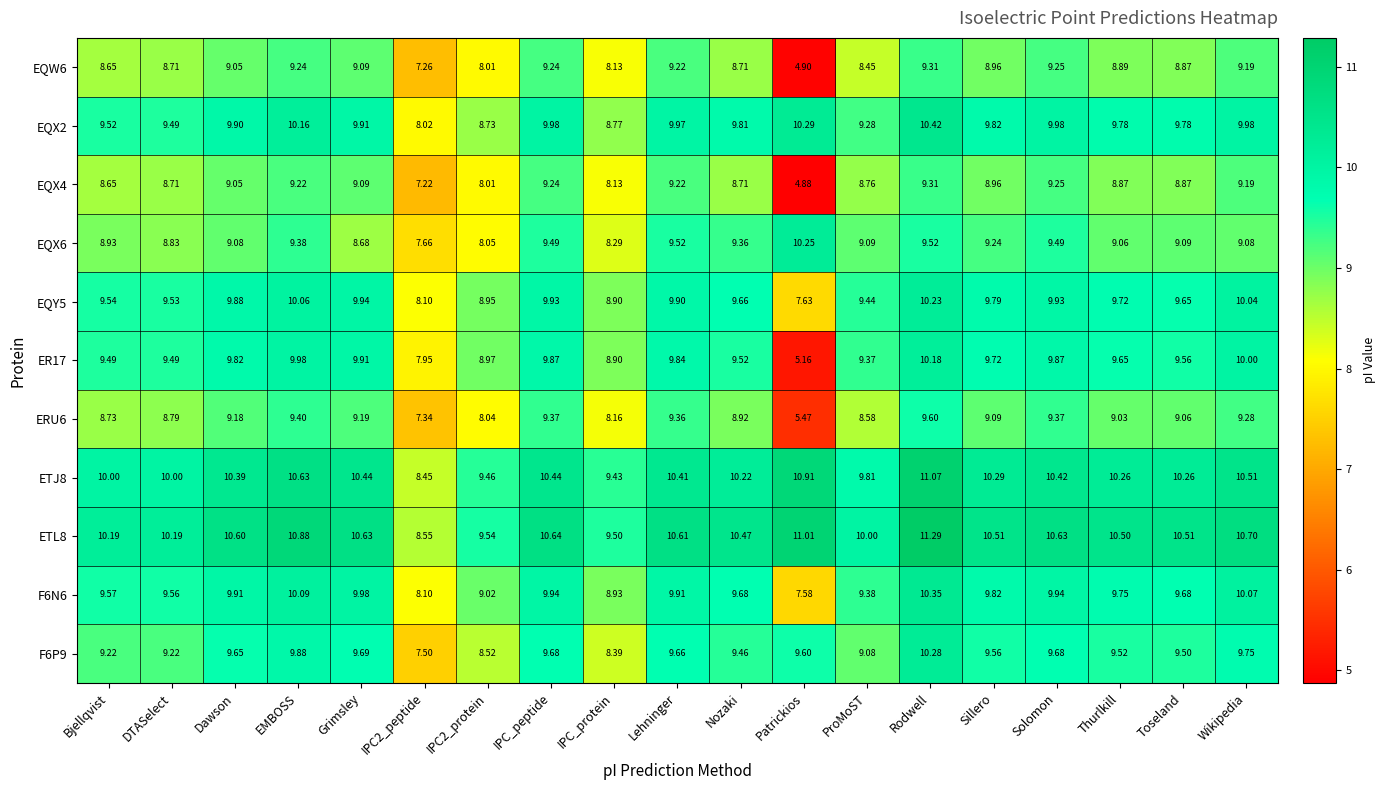

At which label does EQX4 first exceed 8?

Bjellqvist